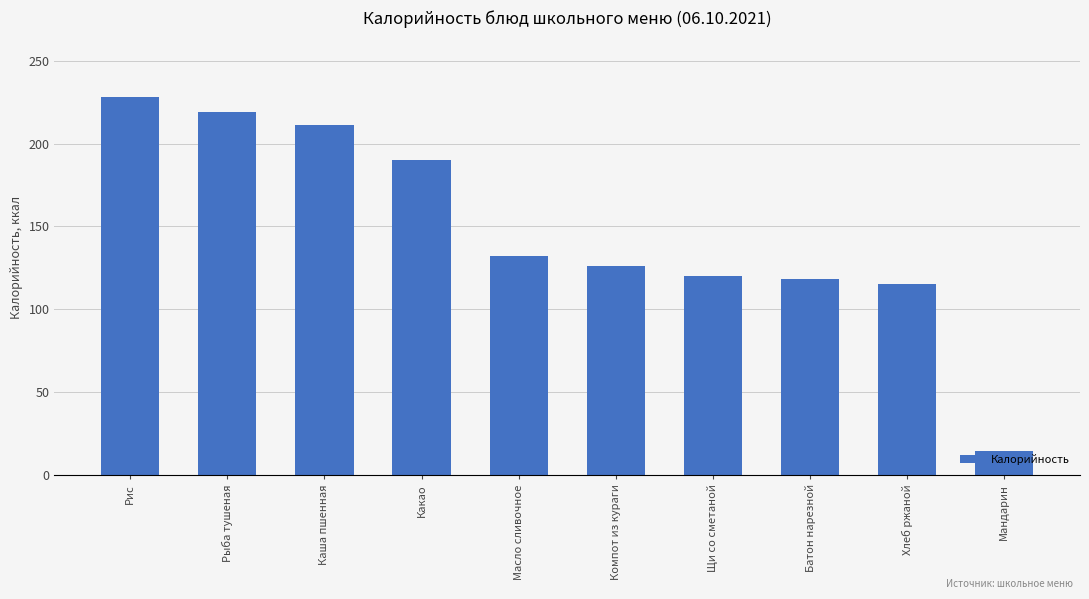

What is the approximate value at Масло сливочное?

132.0